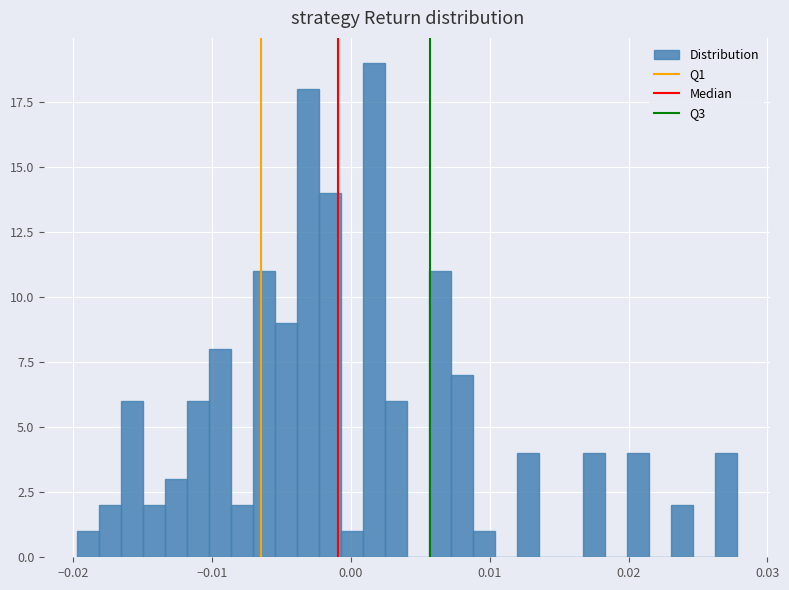

Around what value on the x-axis is the tallest bar? Give the approximate position of its centre, as read against the axis.

0.002